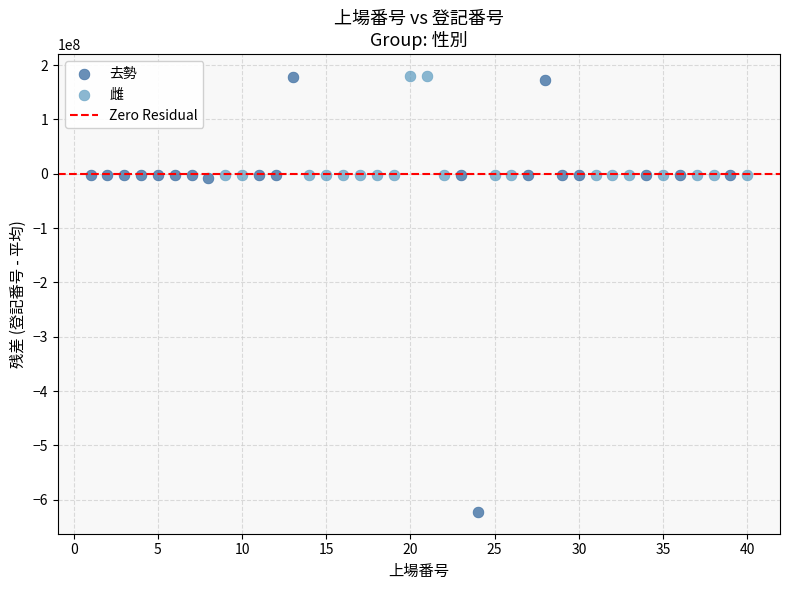

Which series contains the lowest Y value?

去勢